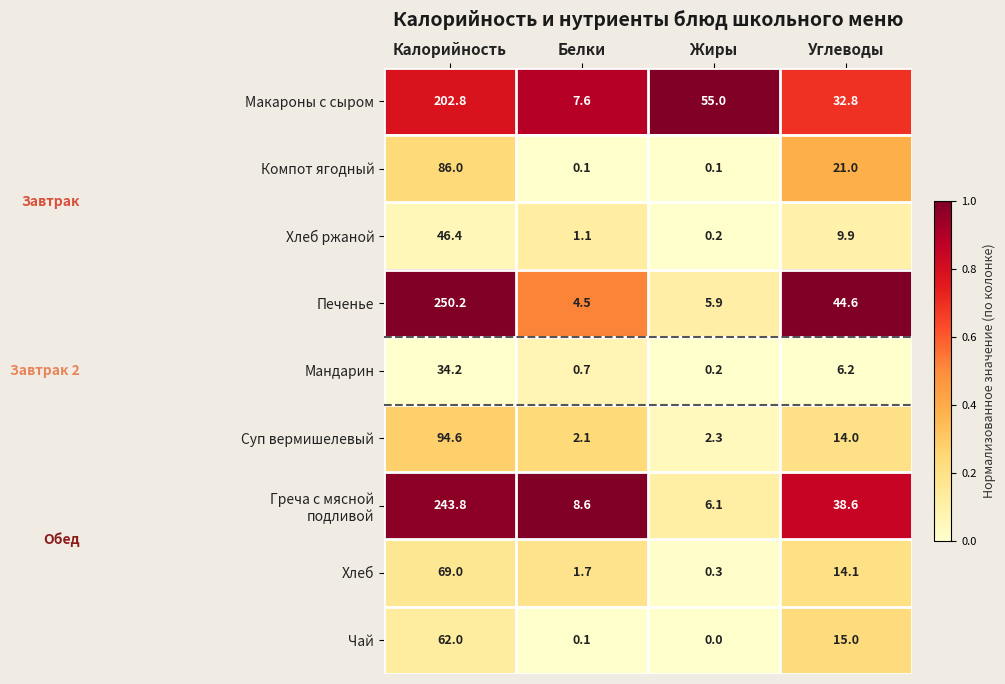

Which series has the widest spread of values?

Печенье